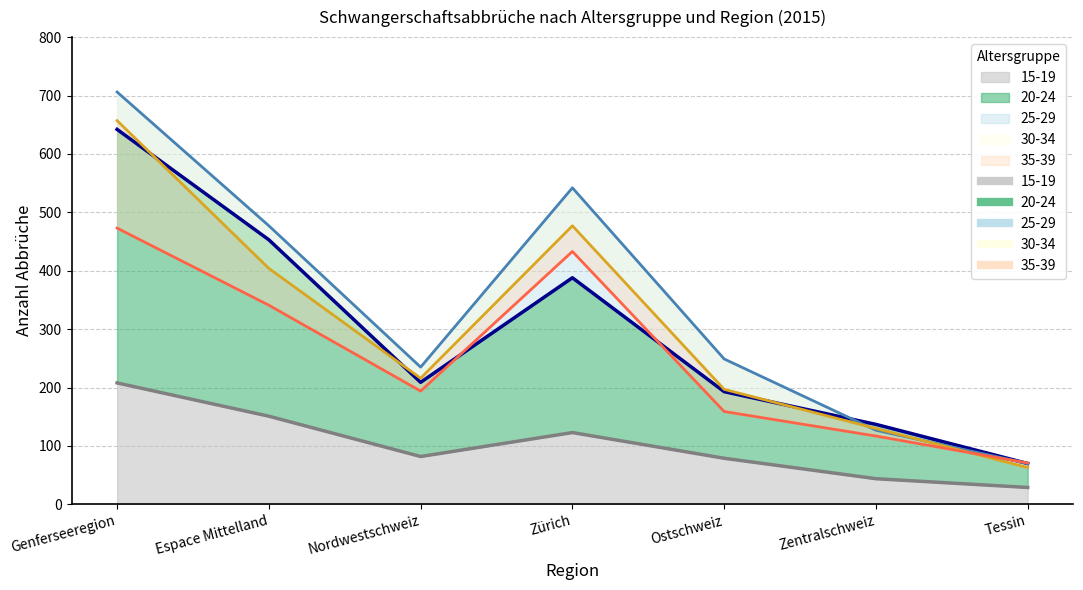

True or false: 20-24 and 15-19 cross at least once.

False